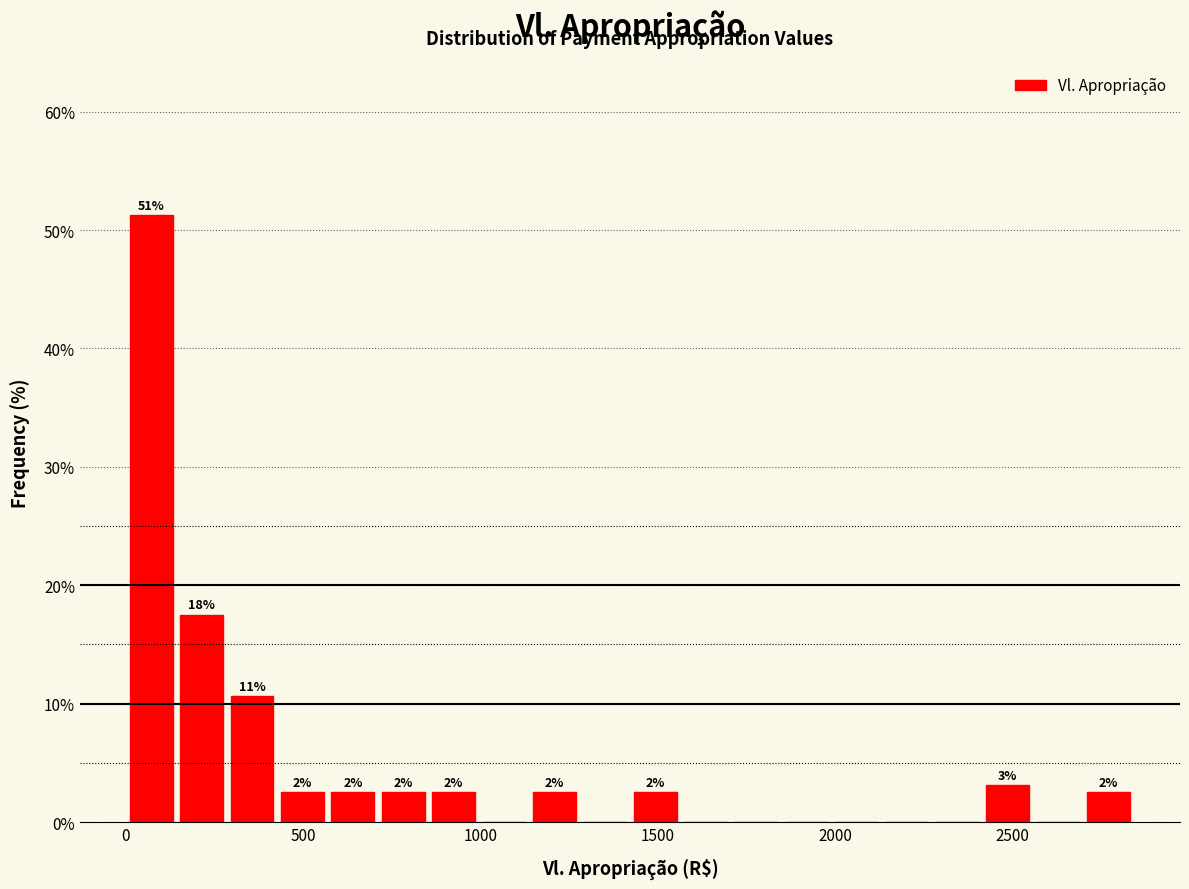

Around what value on the x-axis is the tallest bar? Give the approximate position of its centre, as read against the axis.

50